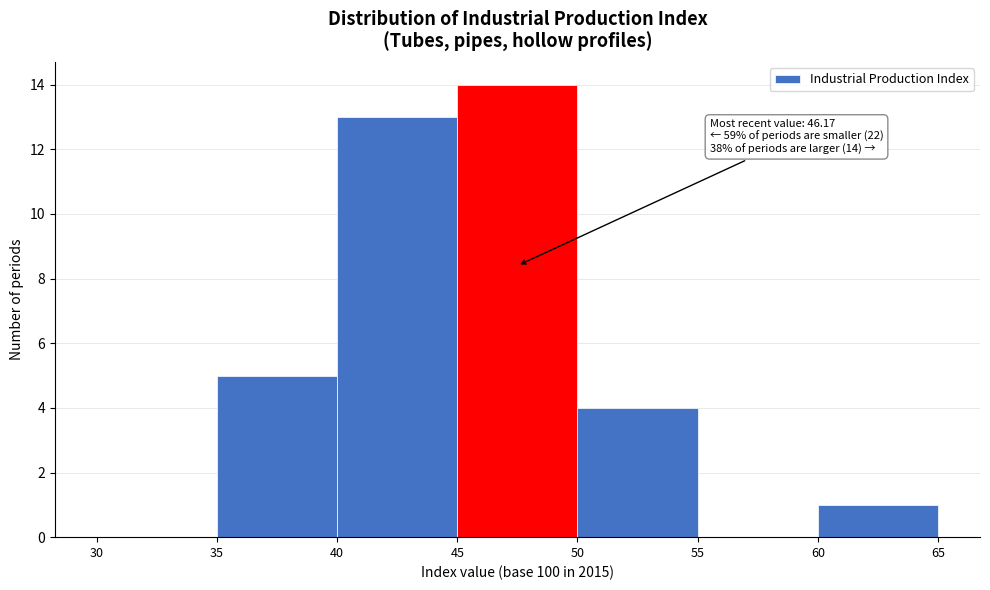

Which range on the x-axis has the tallest bar?

45 to 50